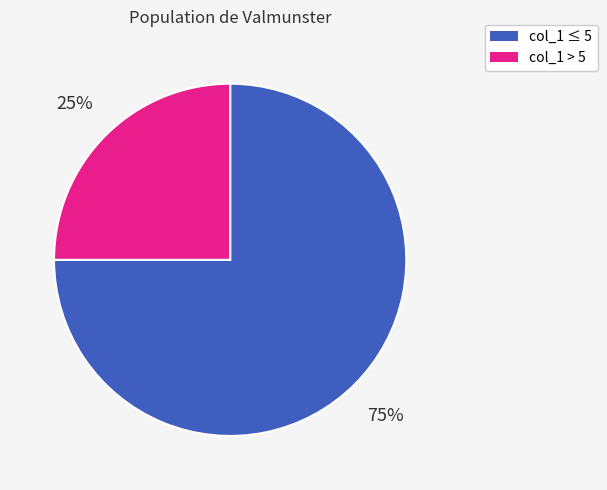

To the nearest percent, what is the difference between the largest and smallest slice percentages?

50%